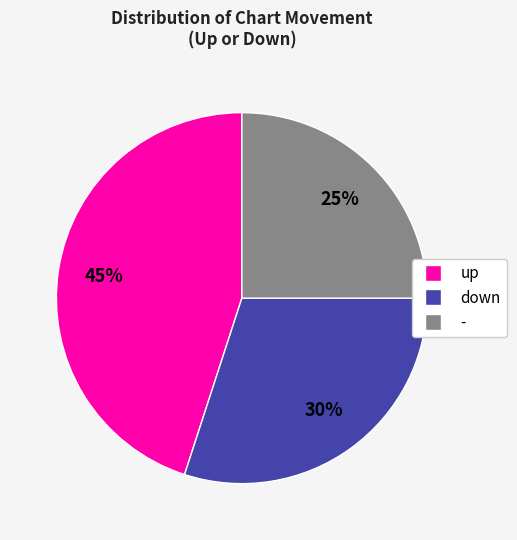

Count the number of slices in the pie.

3